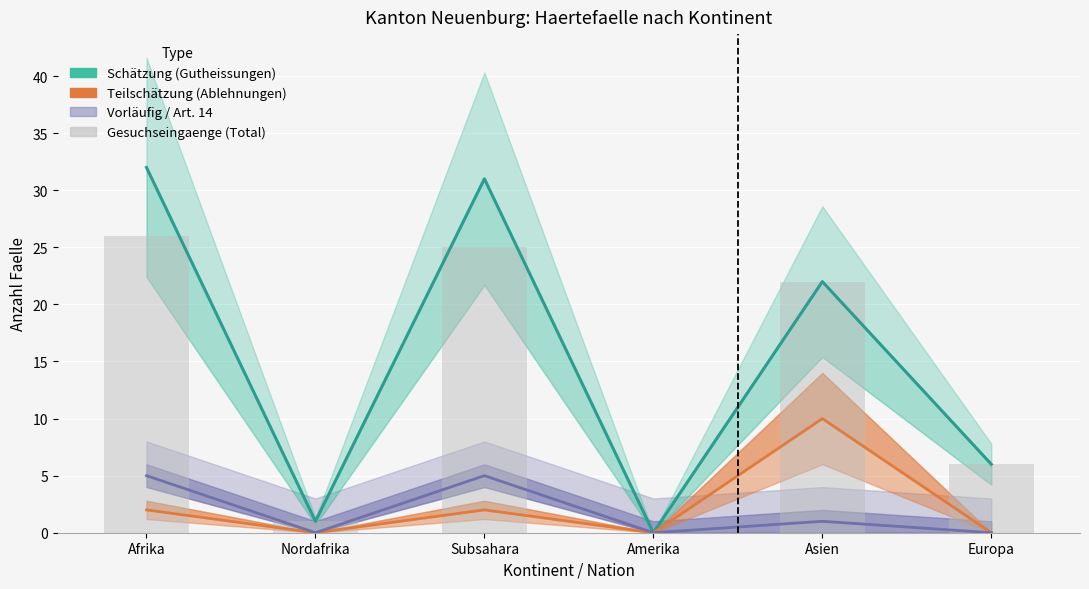

Which series has the widest spread of values?

Total Gutheissungen